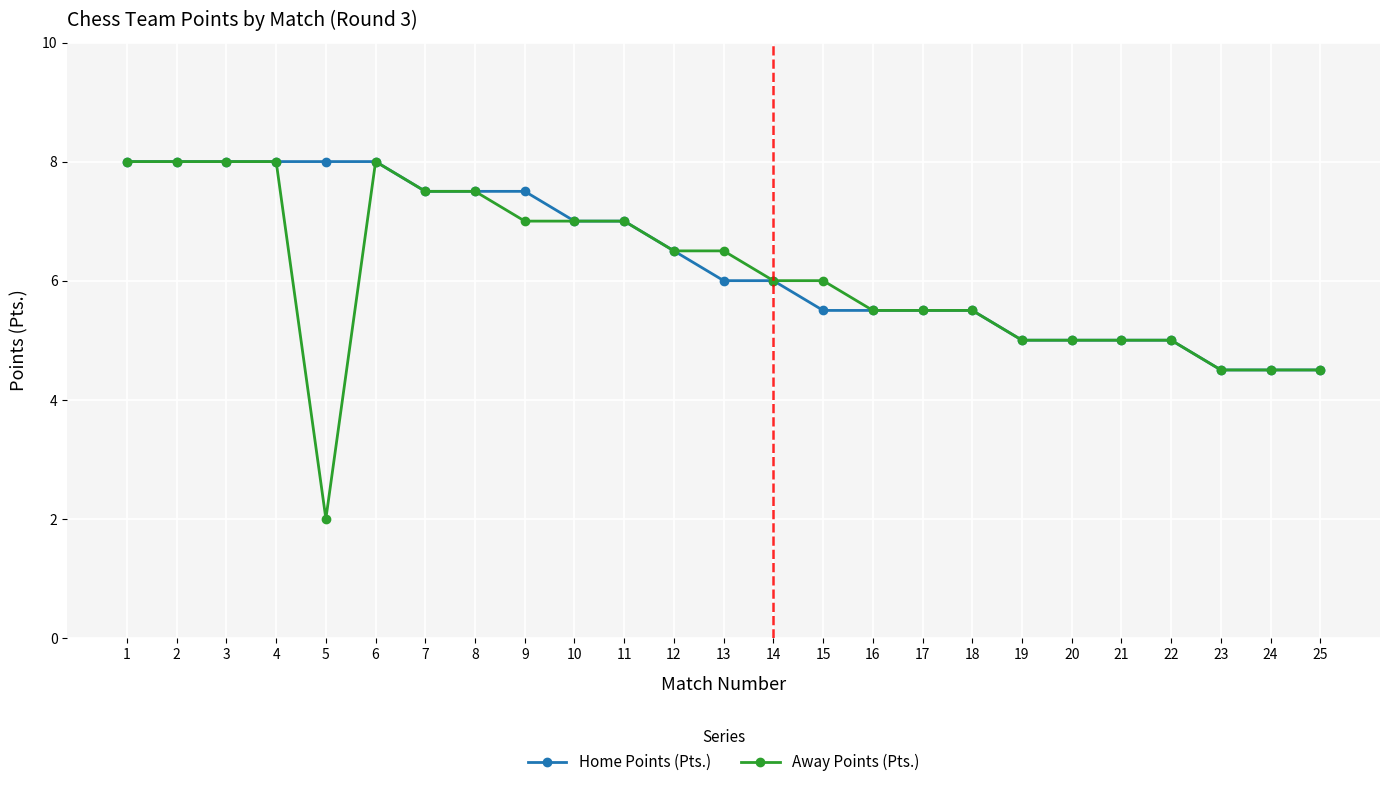

How many lines are shown in the chart?

2